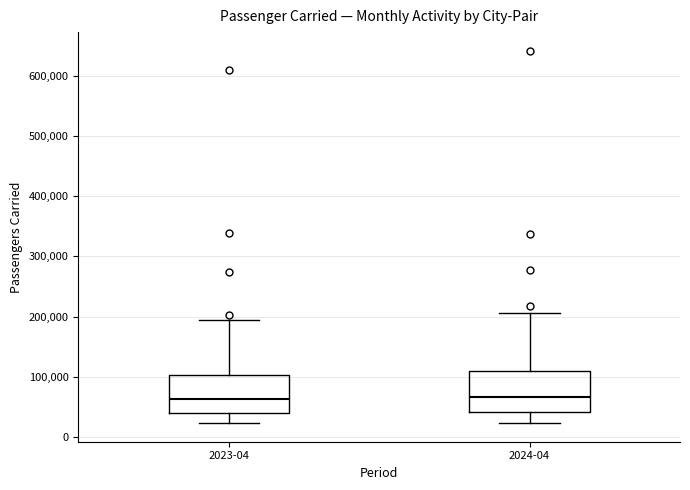

Reading left to right, transcribe this box plot: for each box, give where its median line is, the range the box spans, and where its two whiskers end, as read against the y-axis. The values are not printed on the chart, so give them approximately, as read against the axis.

2023-04: median 60000, box 40000 to 100000, whiskers 20000 to 190000
2024-04: median 70000, box 40000 to 110000, whiskers 20000 to 210000